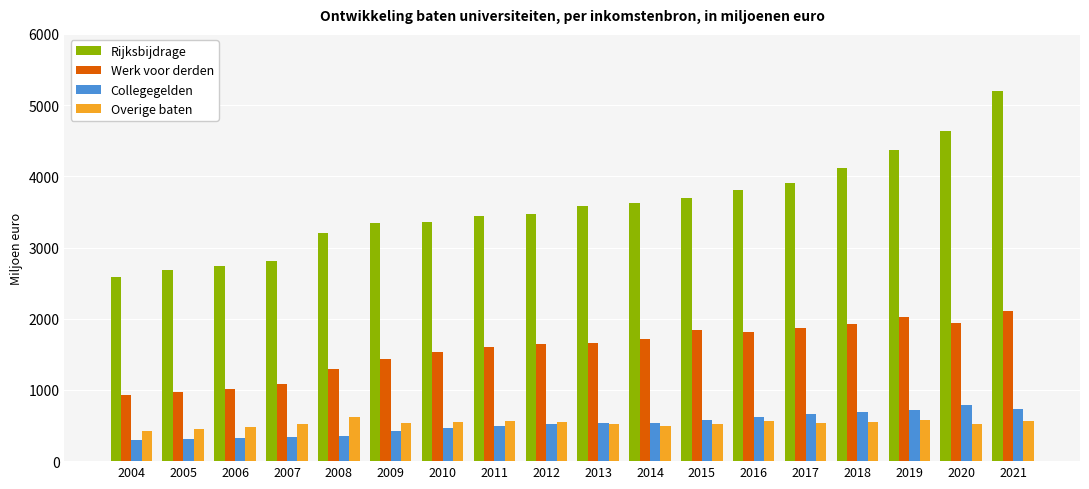

What is the value of the Collegegelden bar at the 3rd from the left?

330.6